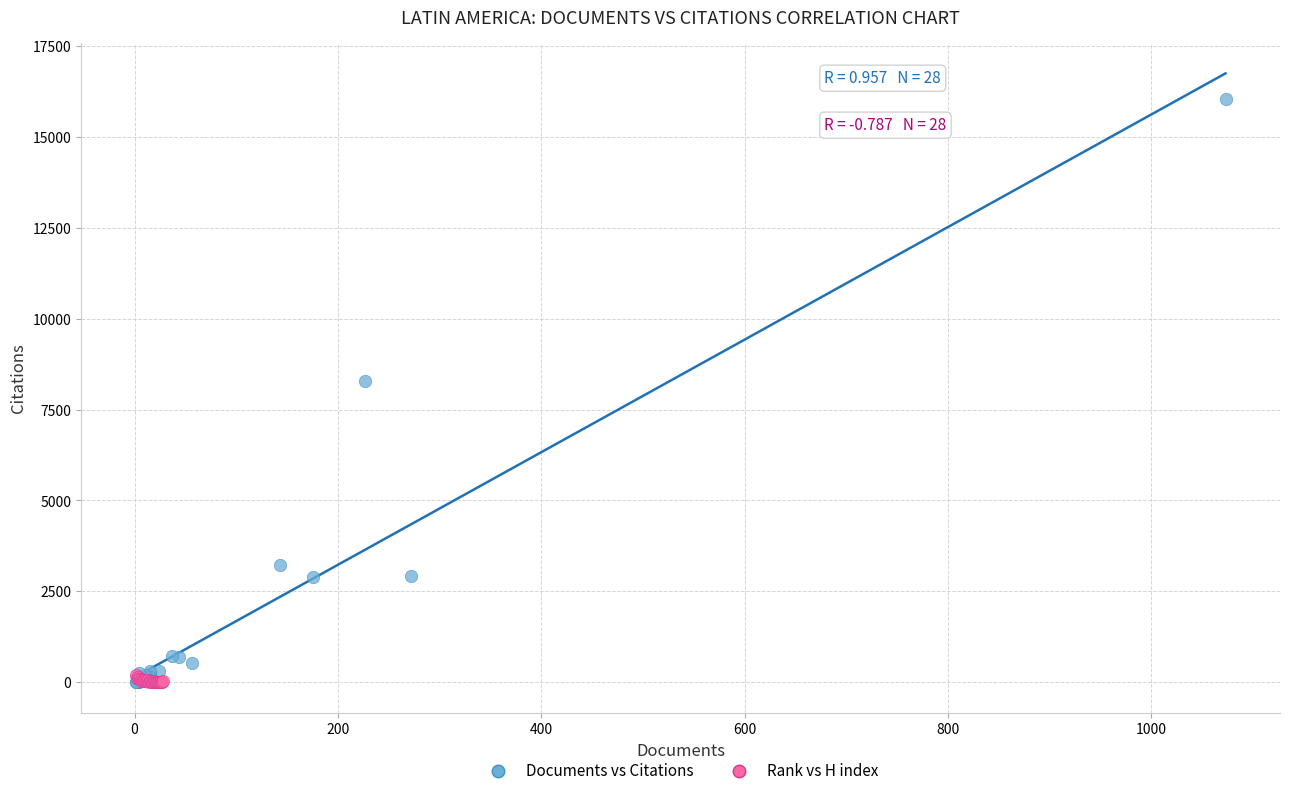

What are all the series names shown in the legend?

Documents vs Citations, Rank vs H index